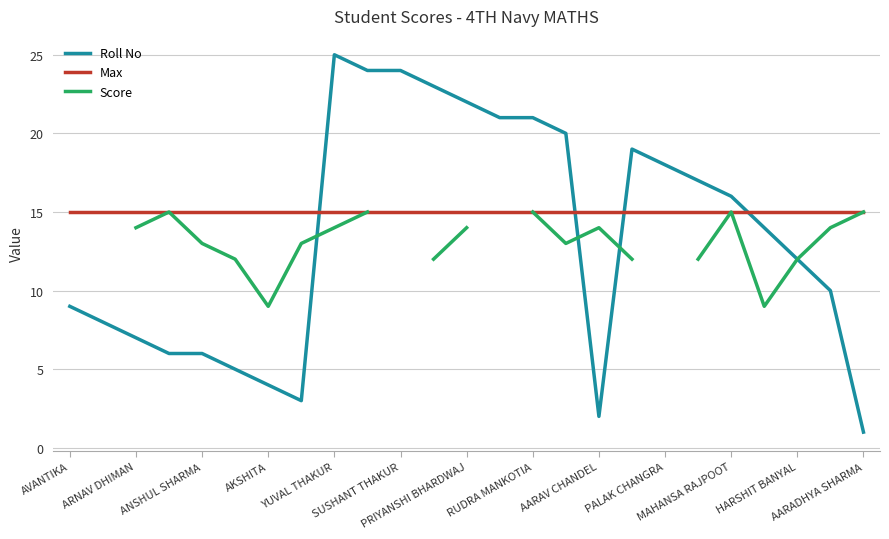

True or false: Roll No and Score intersect in this chart.

True